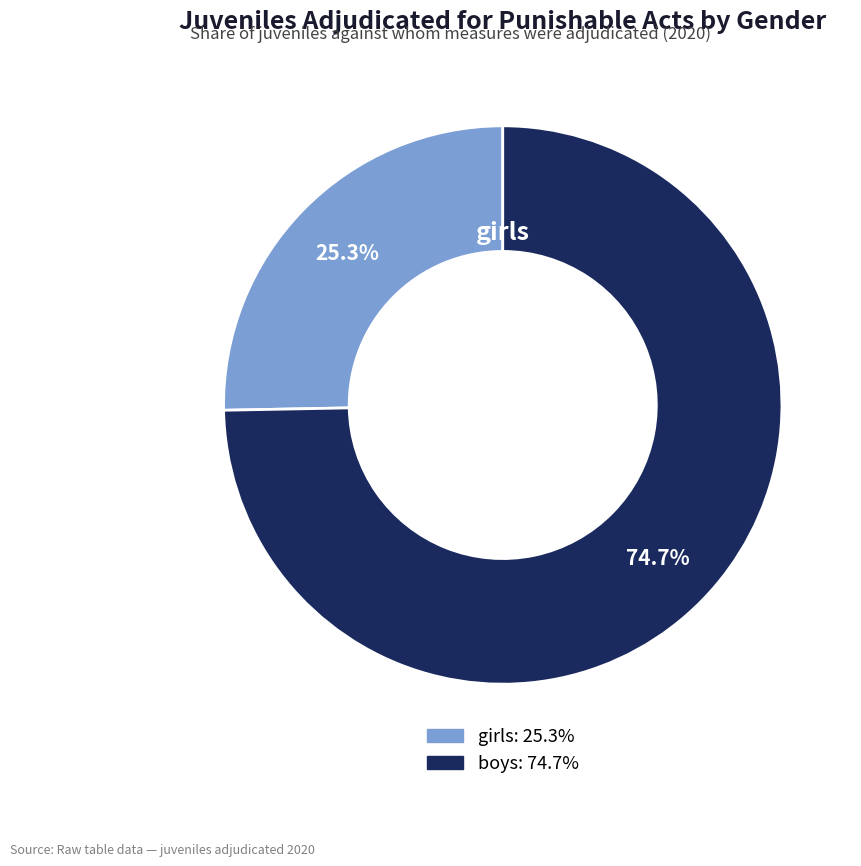

How many slices are in this pie chart?

2